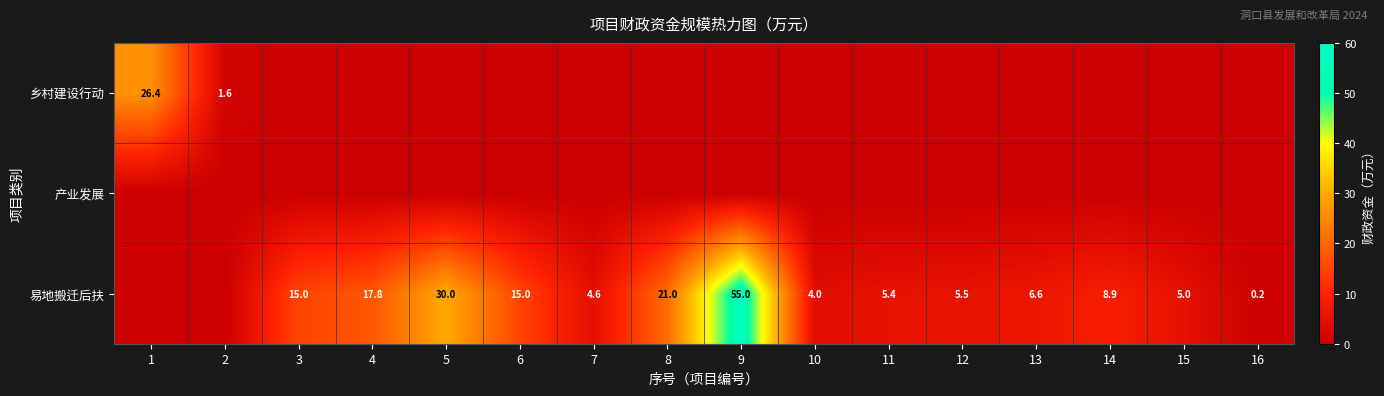

What is the difference between the 易地搬迁后扶 values at 8 and 15?

16.0